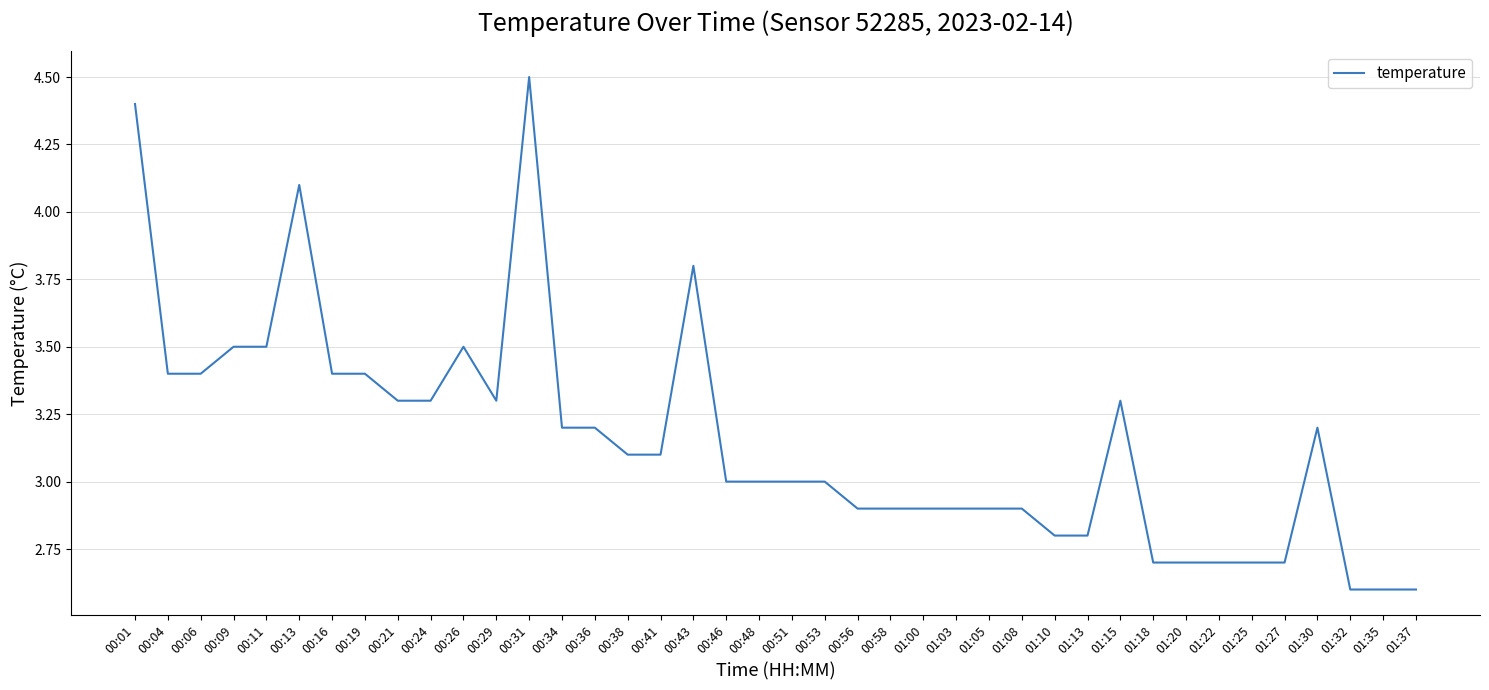

True or false: the data has more than 1 interior local peaks.

True